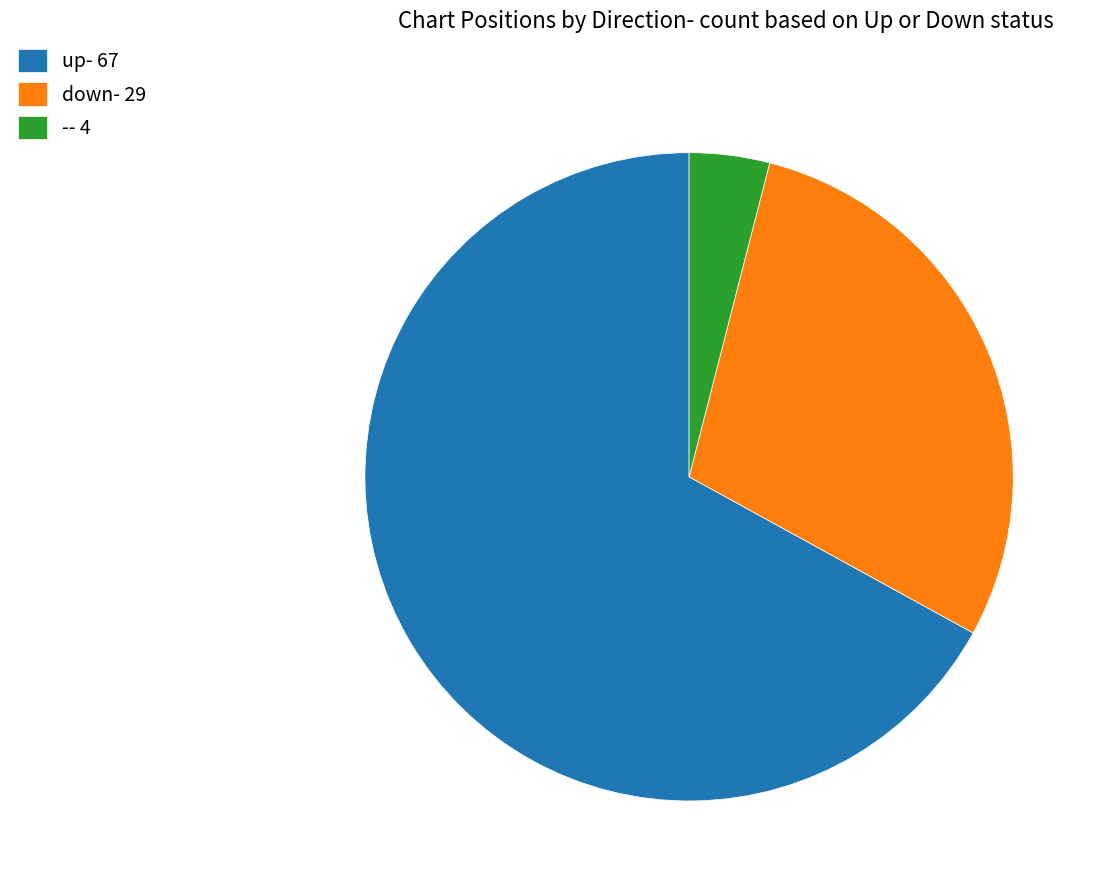

What is the smallest slice in the pie chart?

-